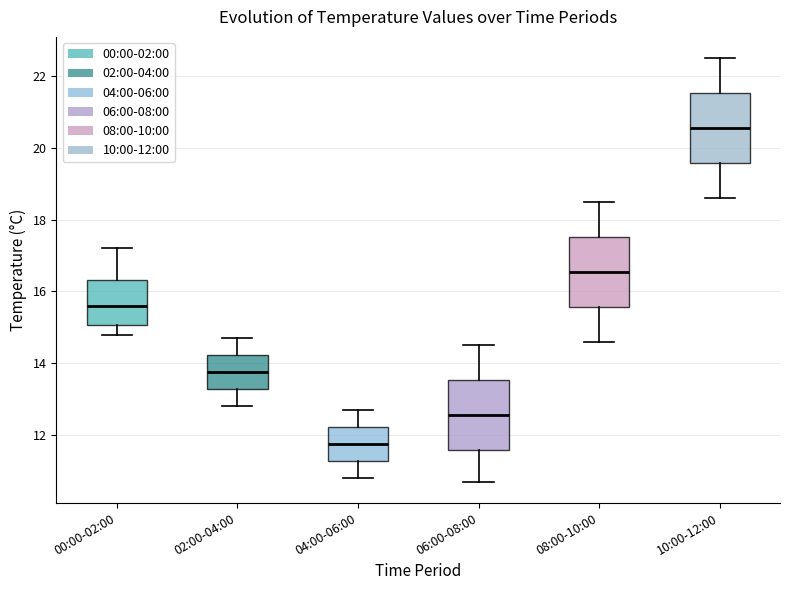

Where does the upper whisker of the box for 06:00-08:00 end on the y-axis? The values are not printed on the chart, so give them approximately, as read against the axis.

14.6